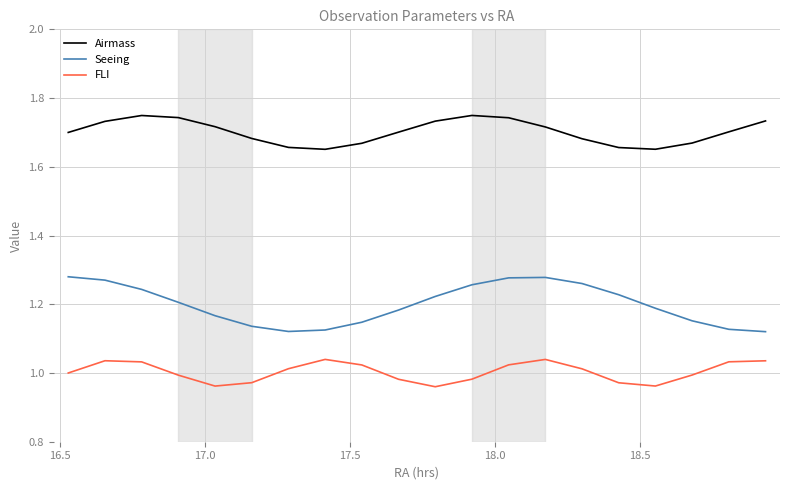

Which series has the largest total across all categories?

Airmass